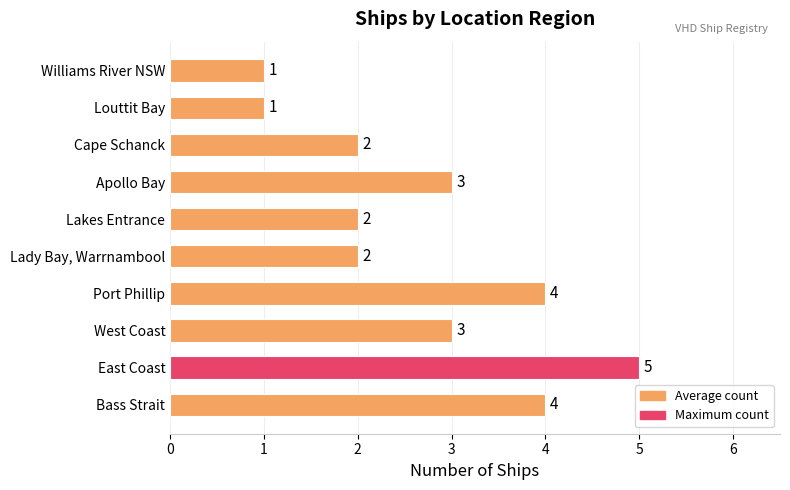

Between East Coast and Williams River NSW, which is larger?

East Coast